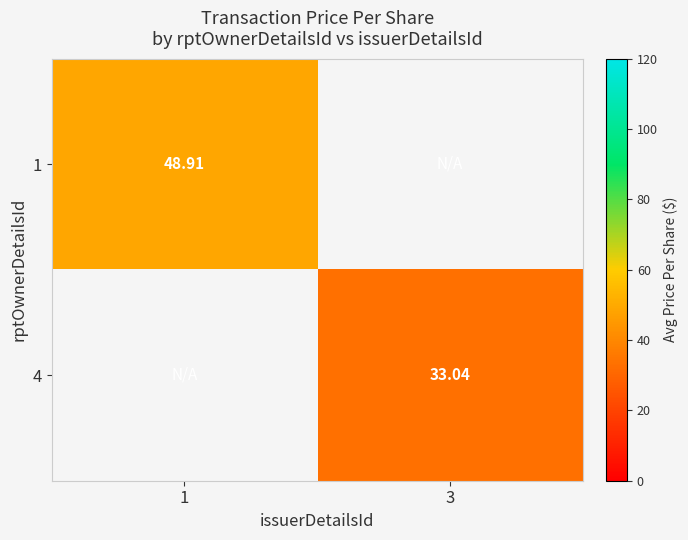

Is the value of 1 at 3 greater than the value of 4 at 1?

No